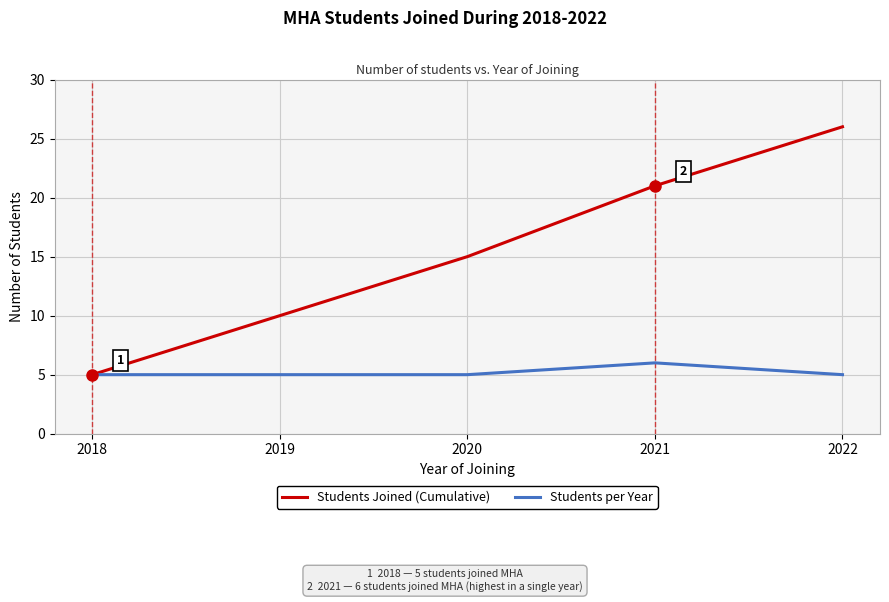

True or false: Students Joined (Cumulative) has more than 0 interior local peaks.

False